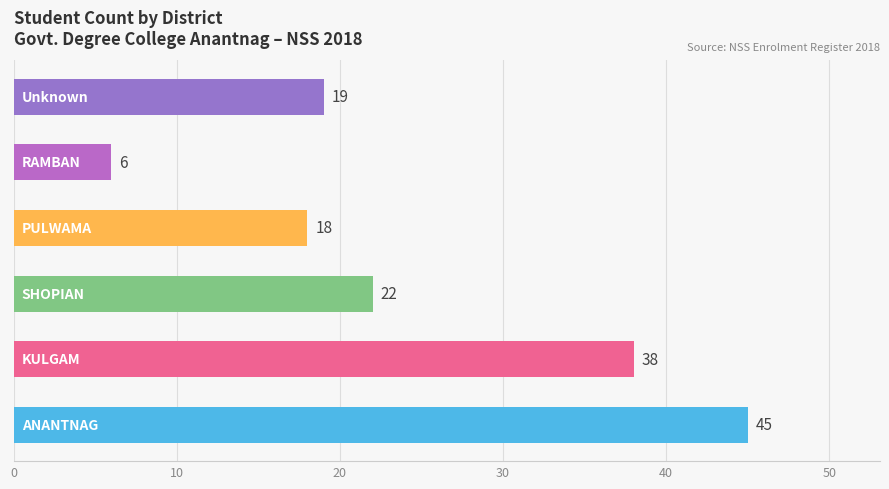

What is the average value?

25